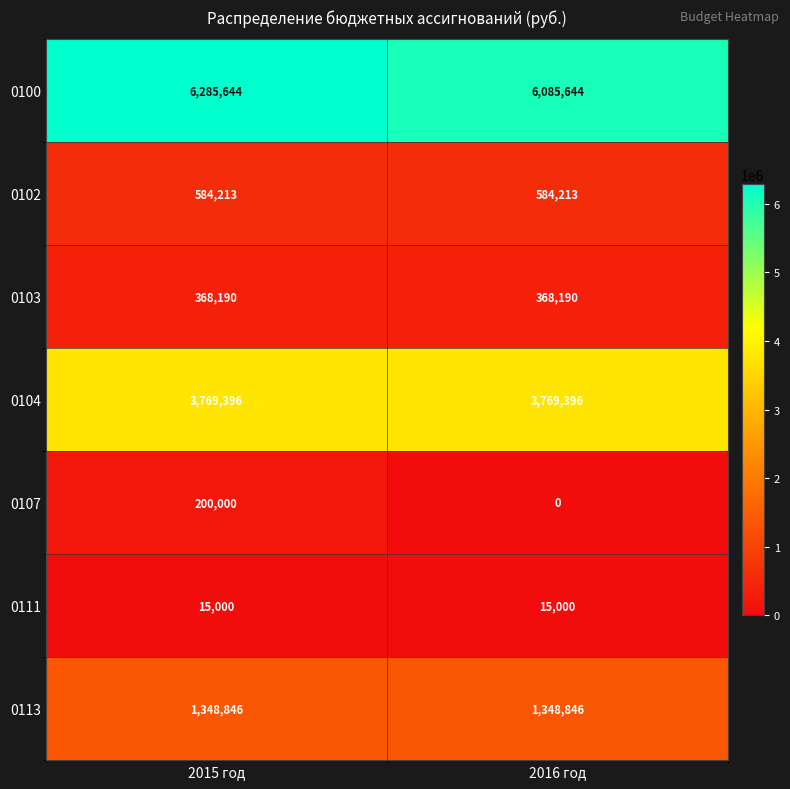

What is the average value of the 0104 series?

3769396